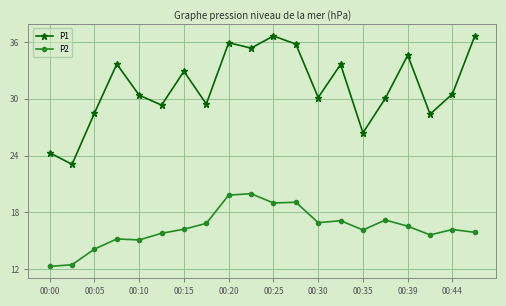

What is the smallest value displayed?

12.3